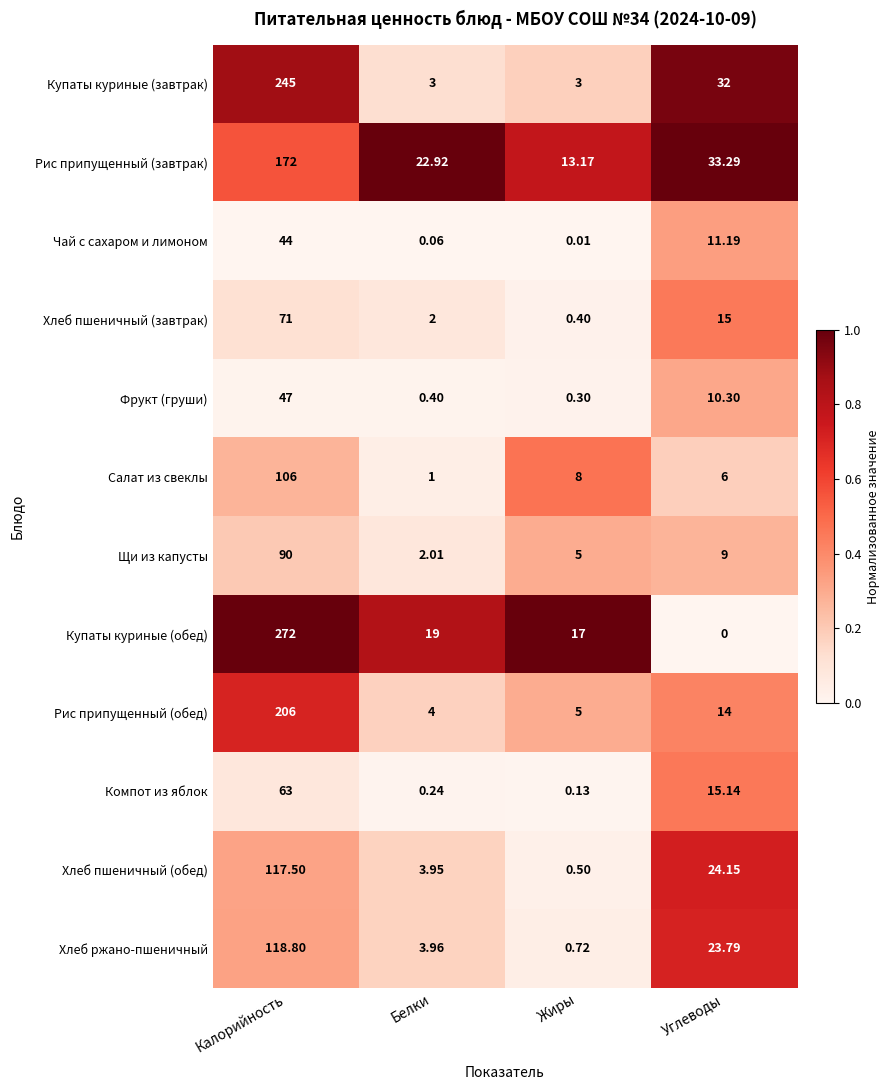

Which label corresponds to the smallest value in the chart?

Углеводы